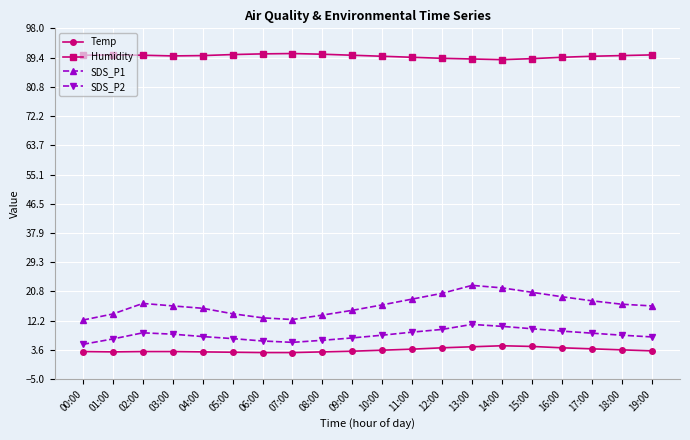

What is the difference between the second highest and second lowest values in the SDS_P2 series?

4.7